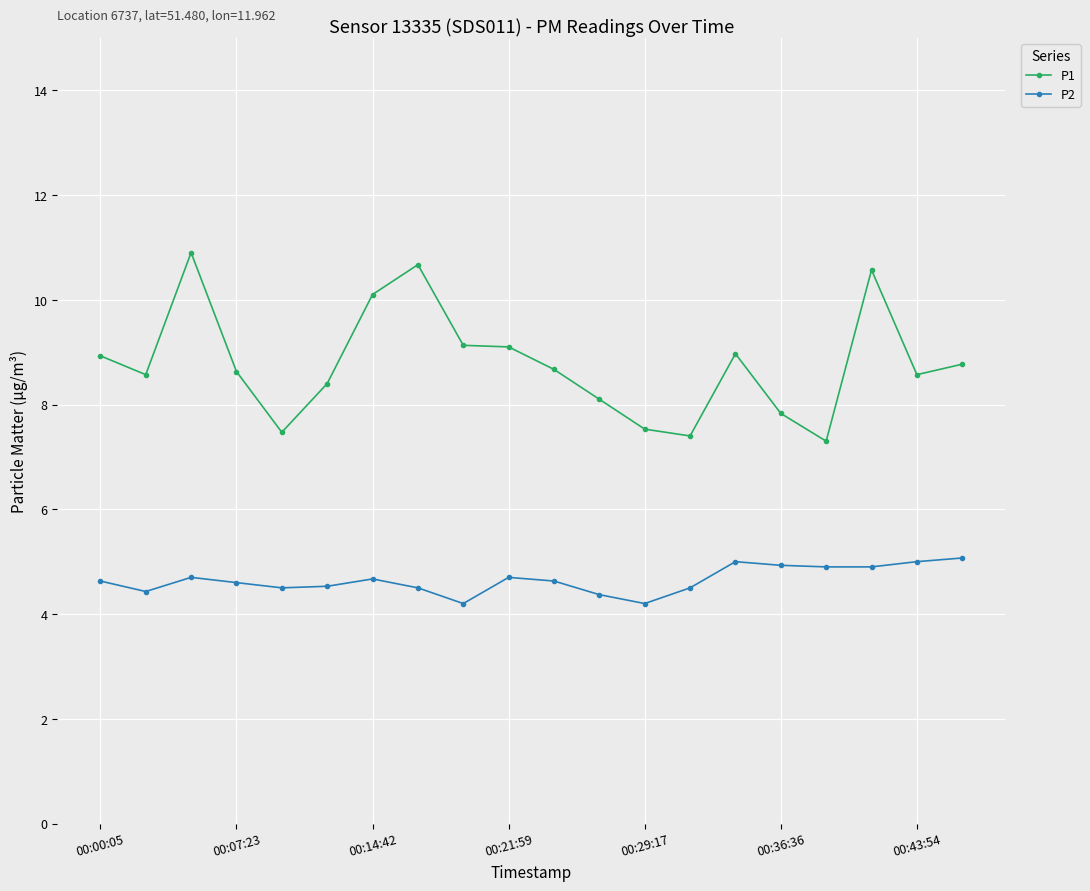

What is the value of the P1 point at the 3rd from the left?

10.9